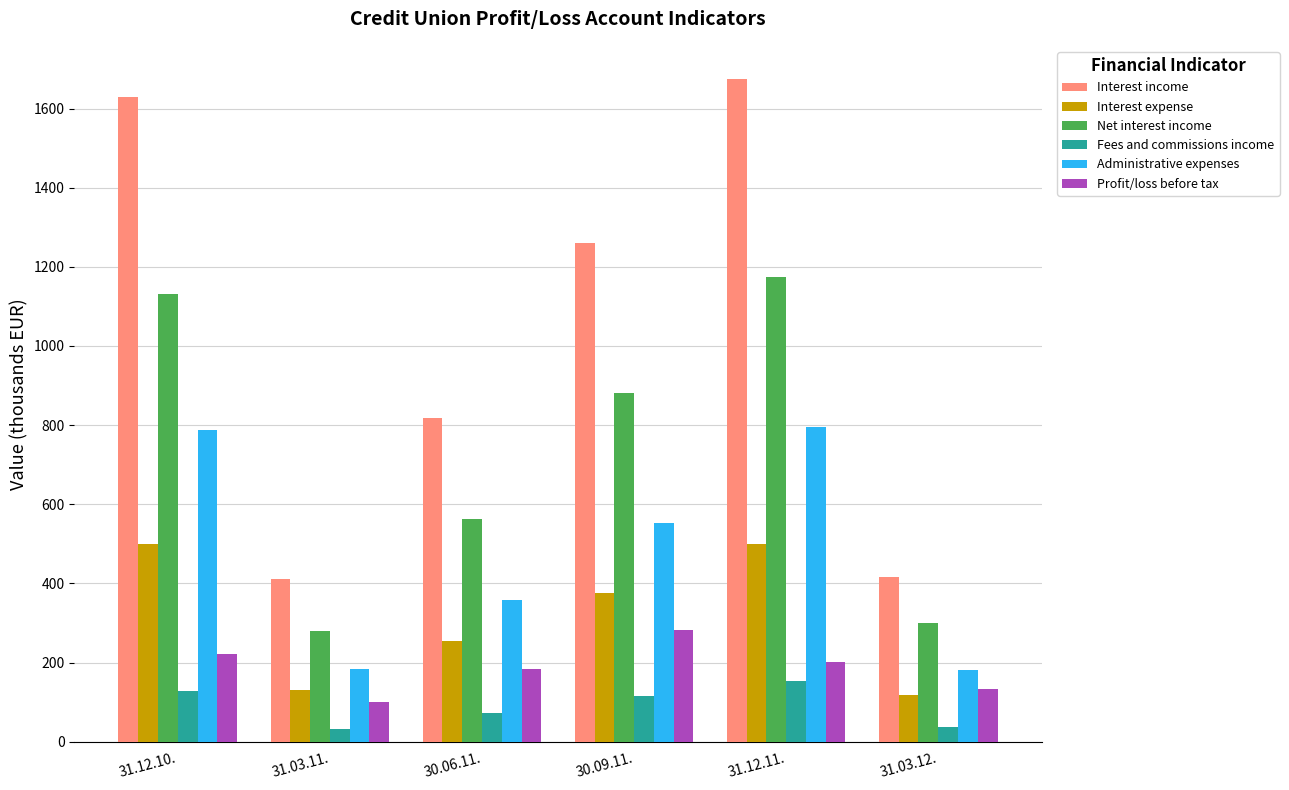

Which series has the widest spread of values?

Interest income